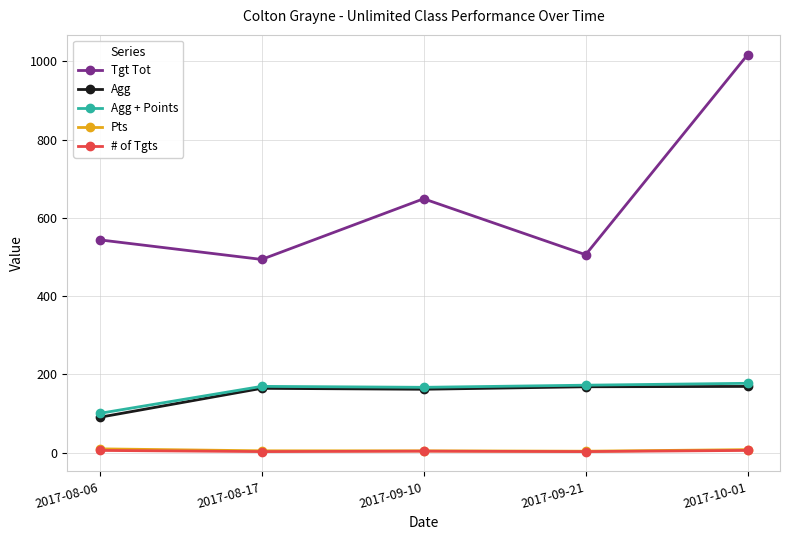

What position from the right is 2017-08-17?

4